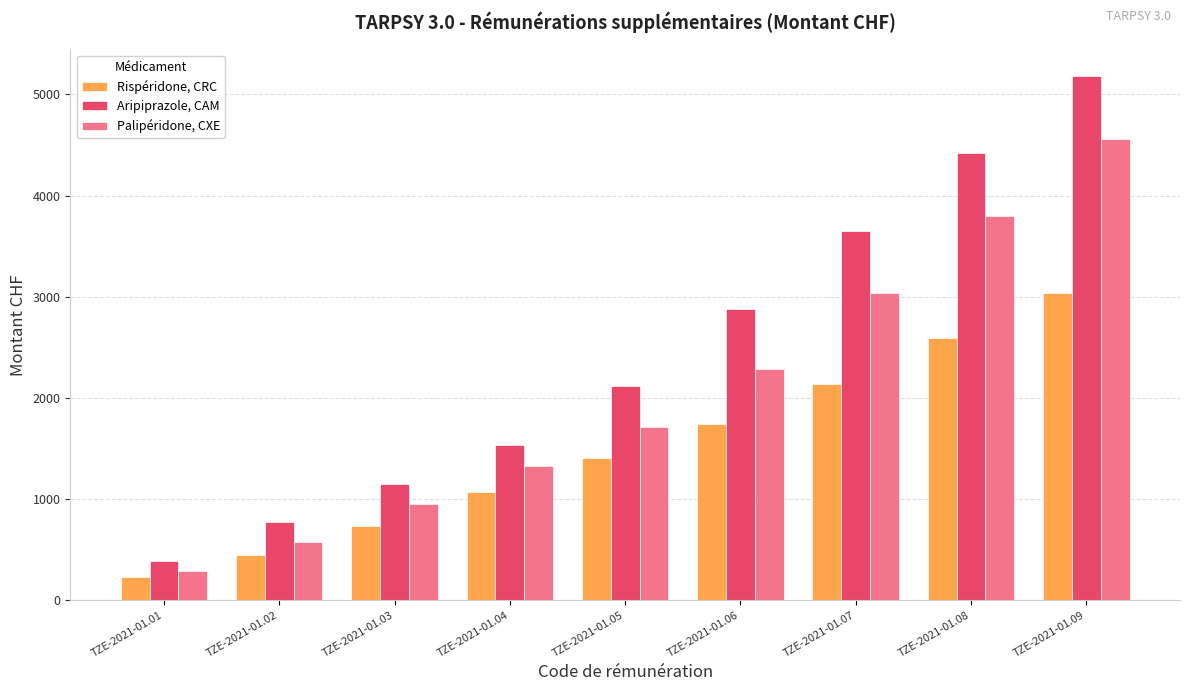

What is the average value of the Palipéridone, CXE series?

2058.6